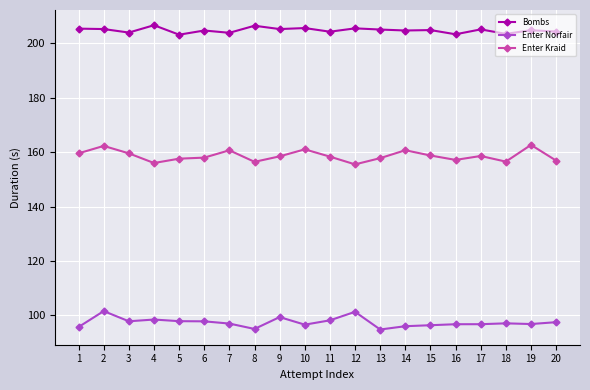

Which series has the largest total across all categories?

Bombs